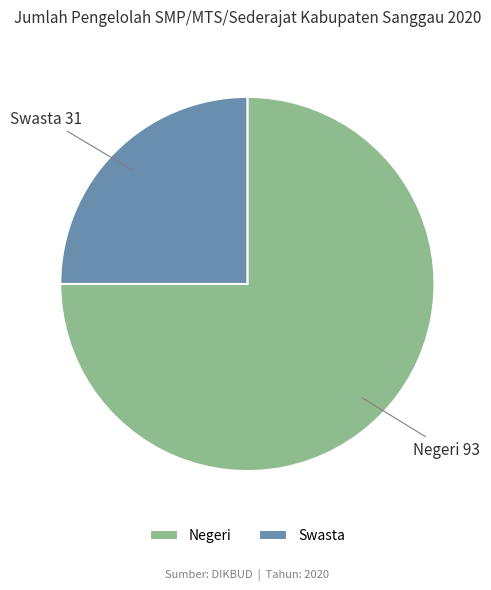

Which category has the smallest portion of the pie?

Swasta